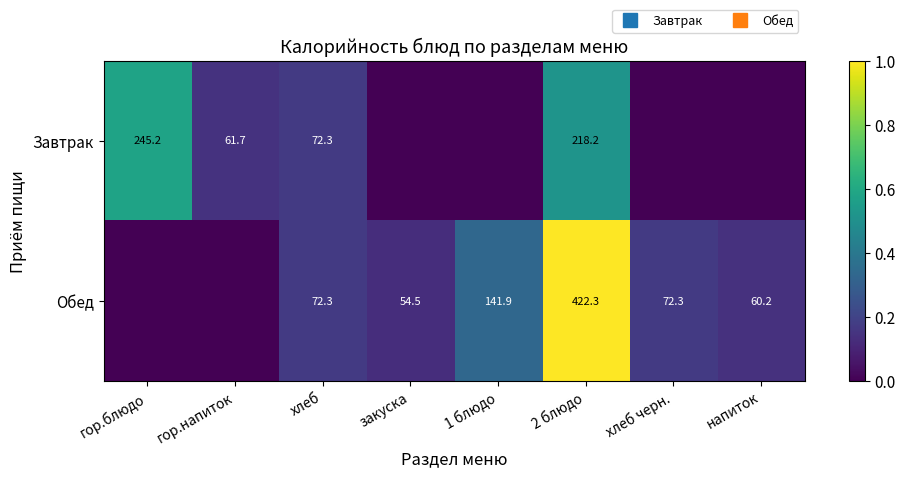

Count the Завтрак values in the range 0 to 1.

8